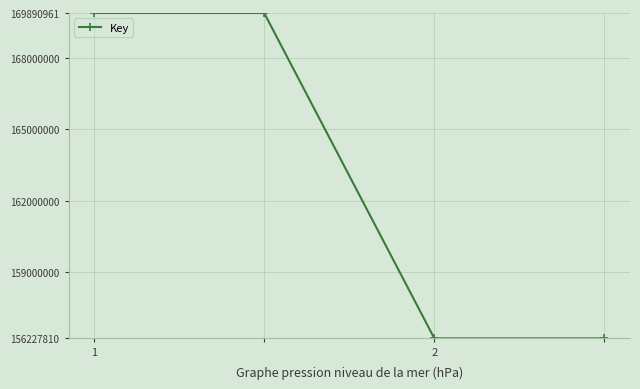

What is the greatest value displayed?

169890961